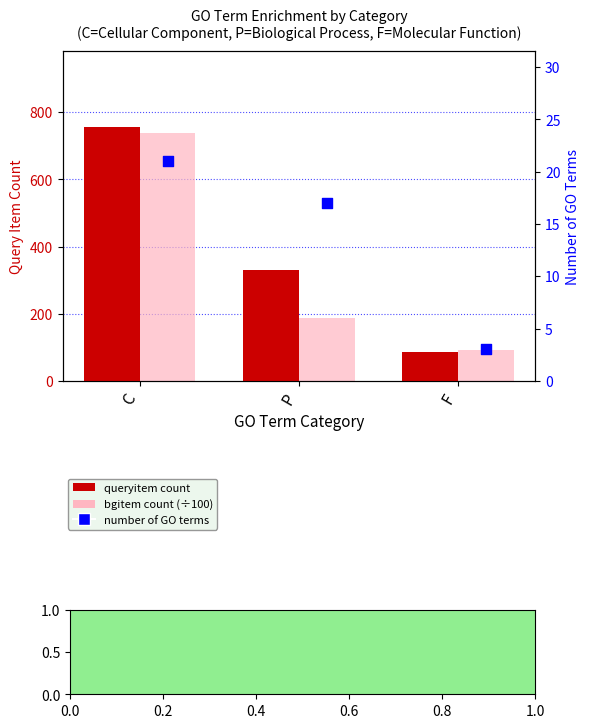

Is the value of number of GO terms at P greater than the value of bgitem count (÷100) at F?

No